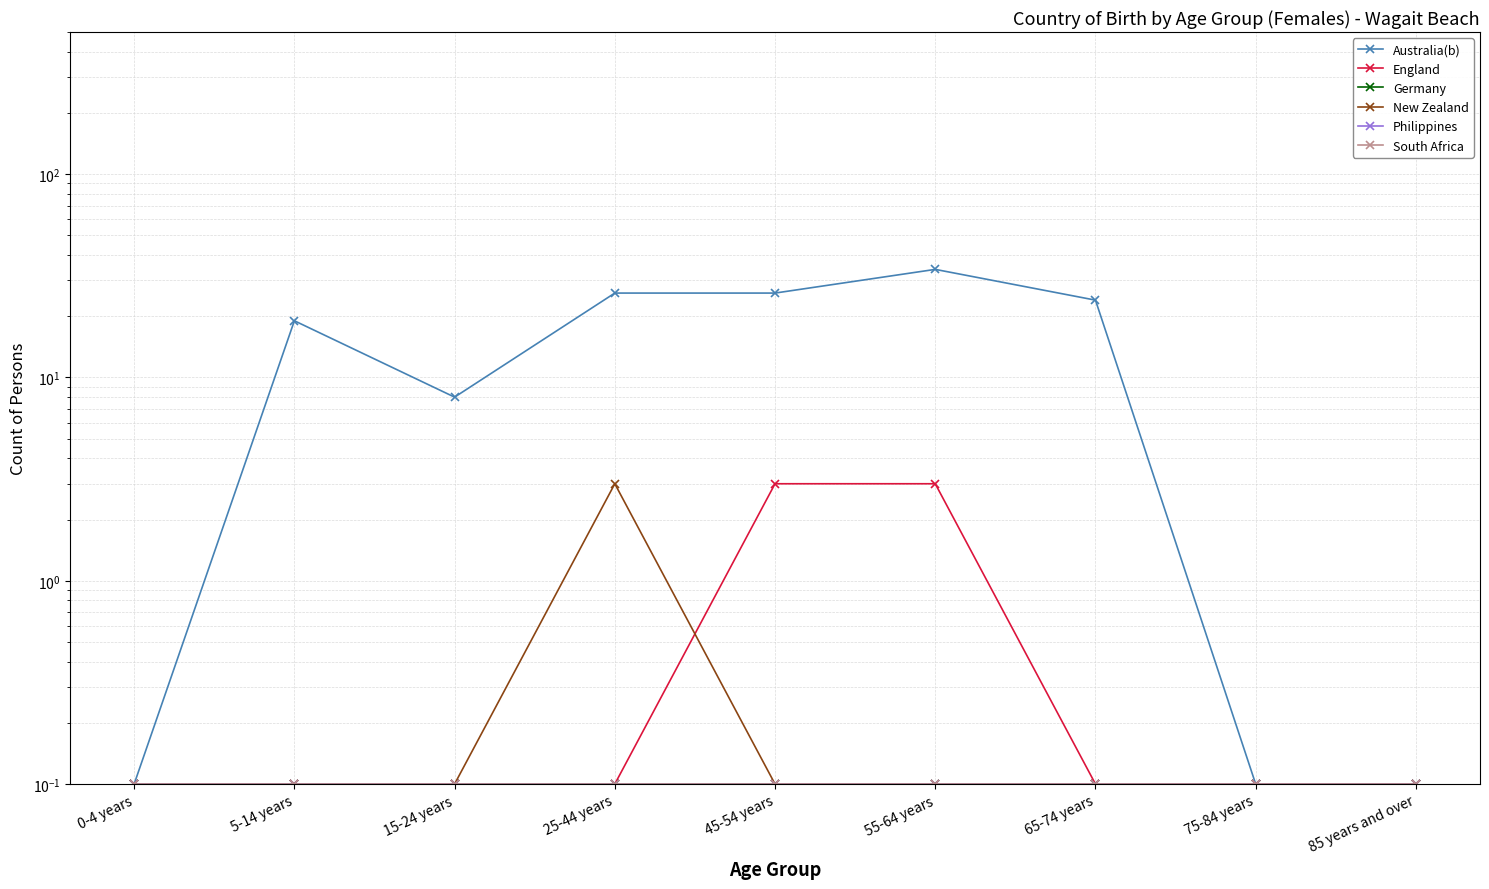

At which category does Australia(b) reach its first local peak?

5-14 years